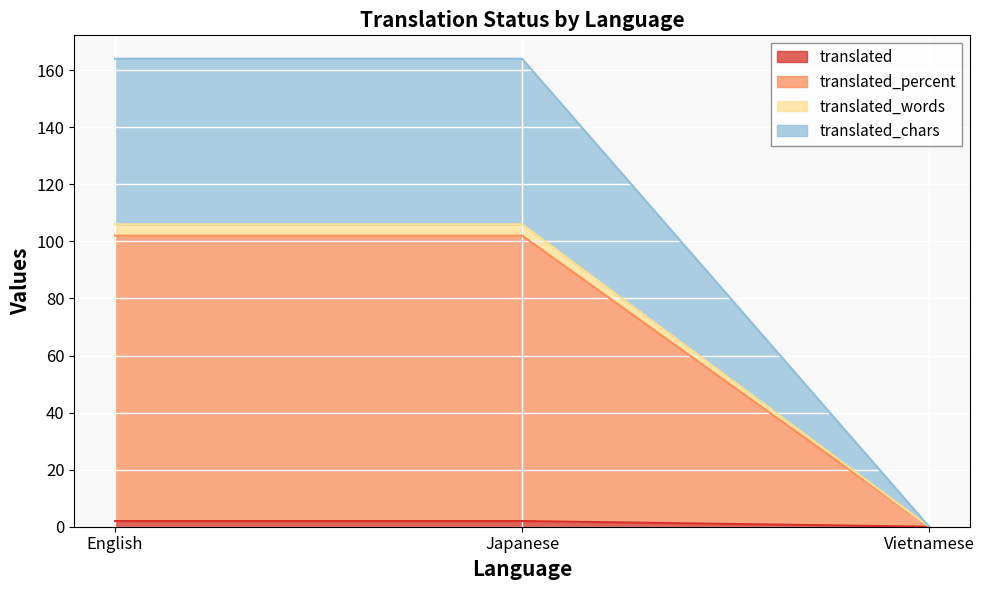

The value of translated at Vietnamese is 0. True or false?

True